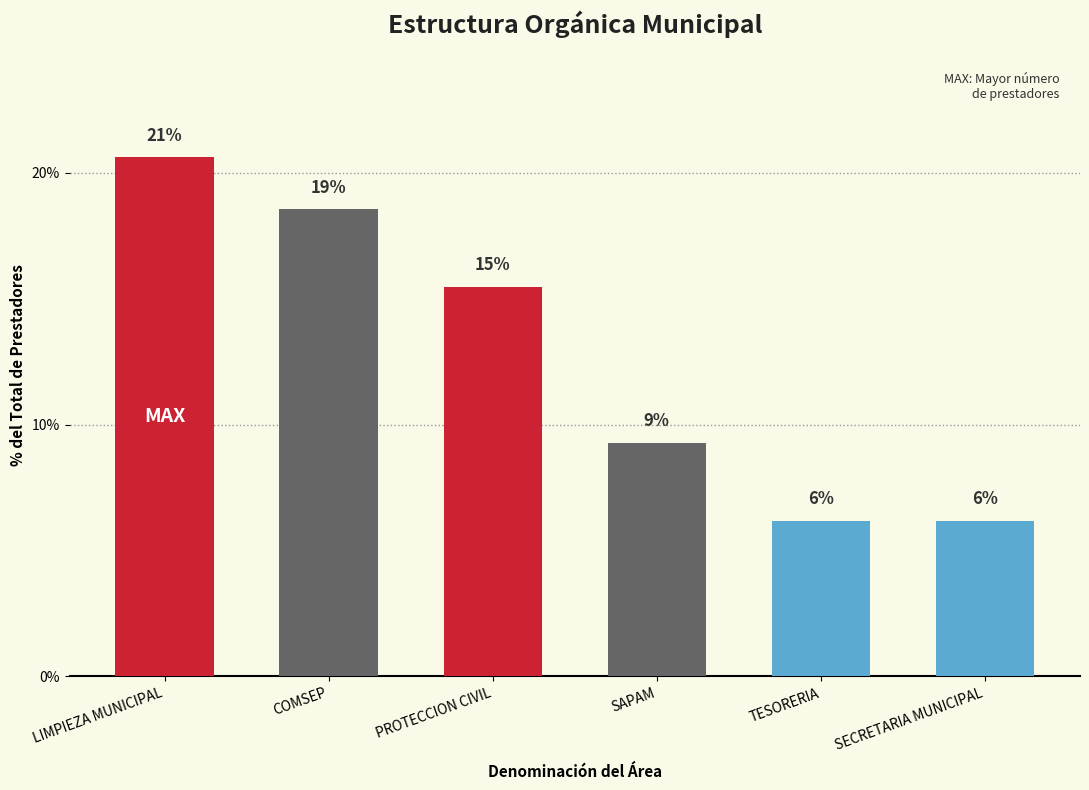

Are the bars grouped side by side (vs. stacked)?

No